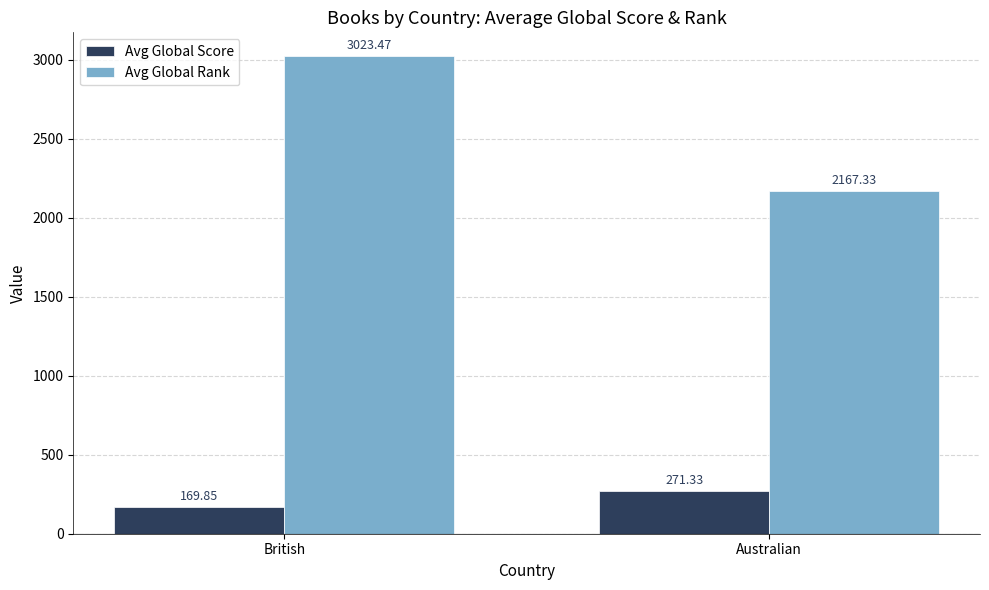

How many bars are there in each group?

2